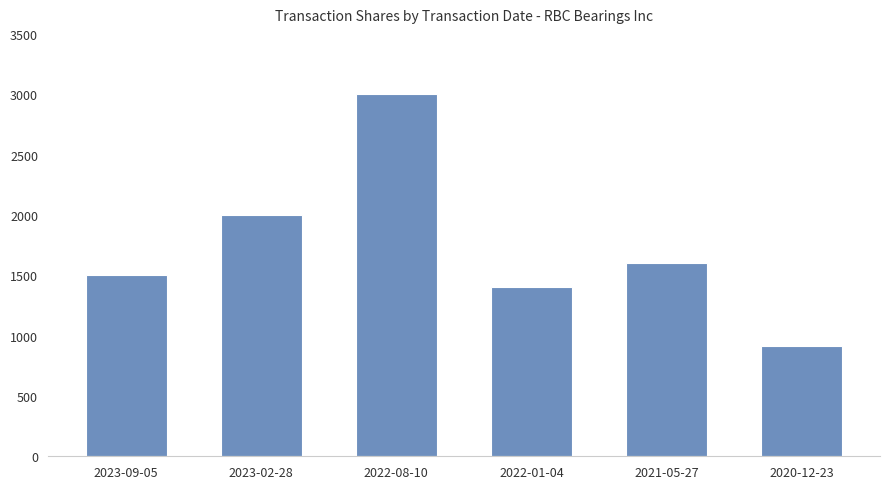

What is the change in value from 2023-09-05 to 2021-05-27?

+100